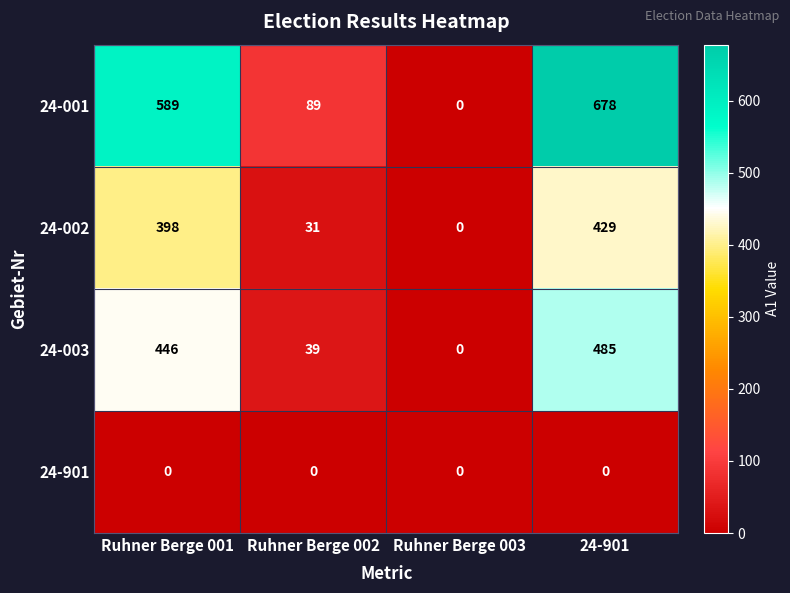

How many series are shown in this chart?

4